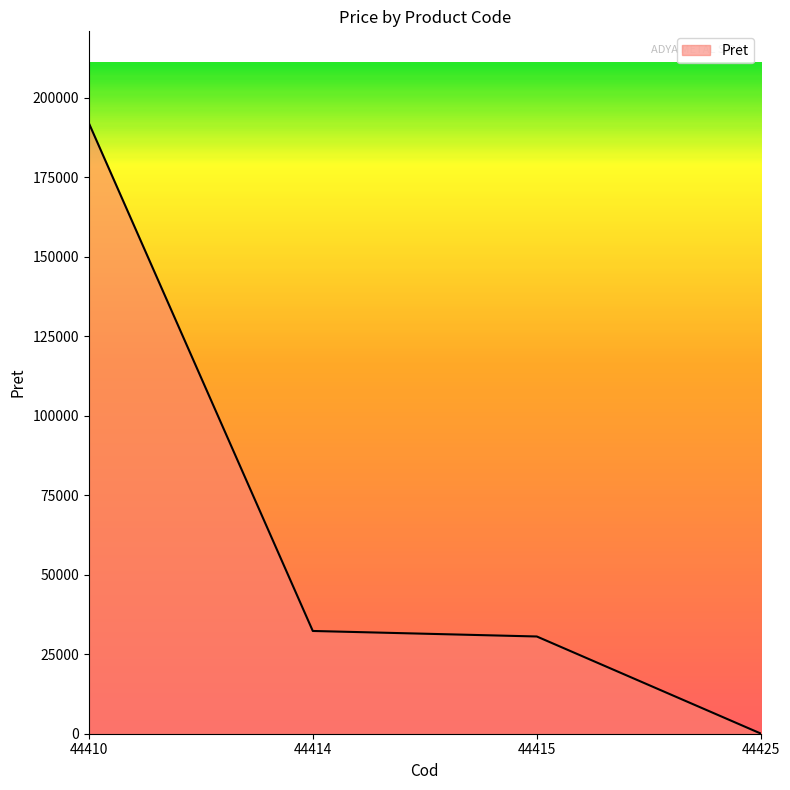

Reading right to left, list all the values displayed in this chart.

51.8	30567.0	32303.0	192005.0